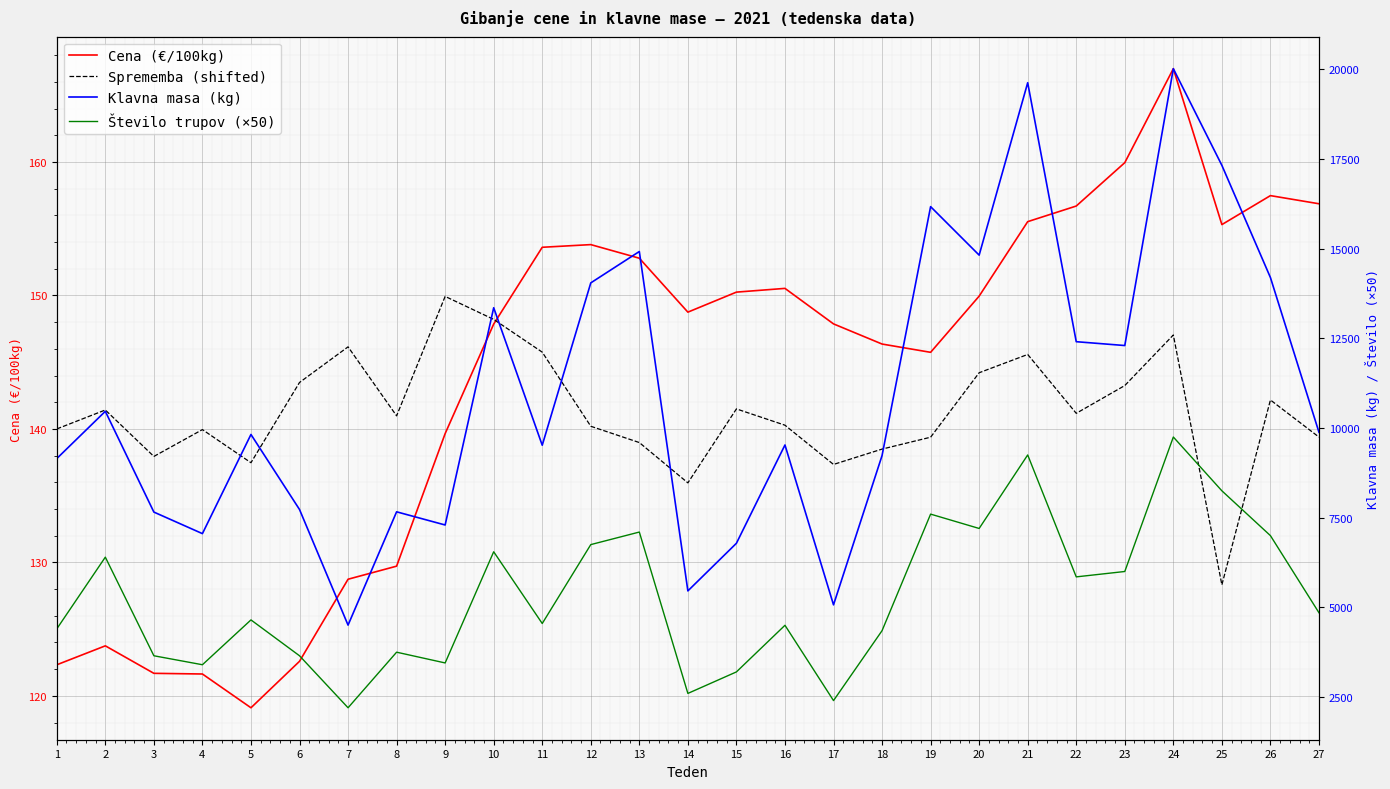

Which series changed the most between 8 and 25?

Klavna masa (kg)